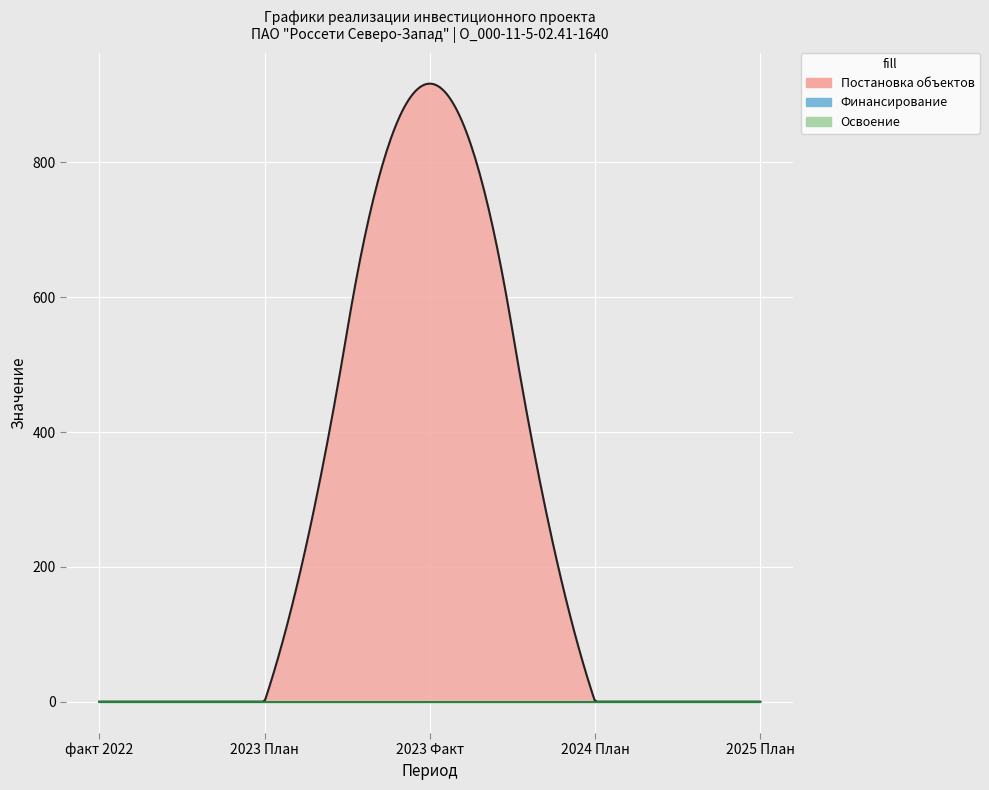

Reading right to left, transcribe all the data shown in this chart.

Финансирование: 2025 План=0	2024 План=0	2023 Факт=0	2023 План=0	факт 2022=0
Освоение: 2025 План=0	2024 План=0	2023 Факт=0	2023 План=0	факт 2022=0
Постановка объектов: 2025 План=0	2024 План=0	2023 Факт=917	2023 План=0	факт 2022=0